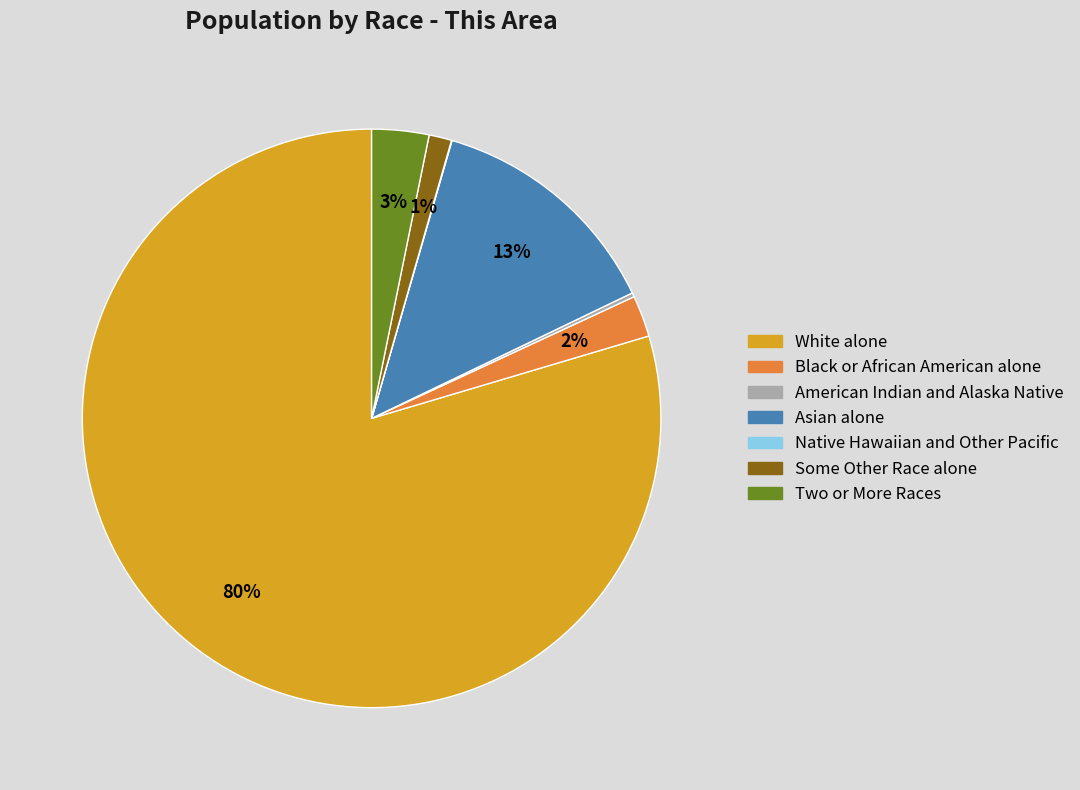

Is the sum of Two or More Races and Asian alone greater than half?

No